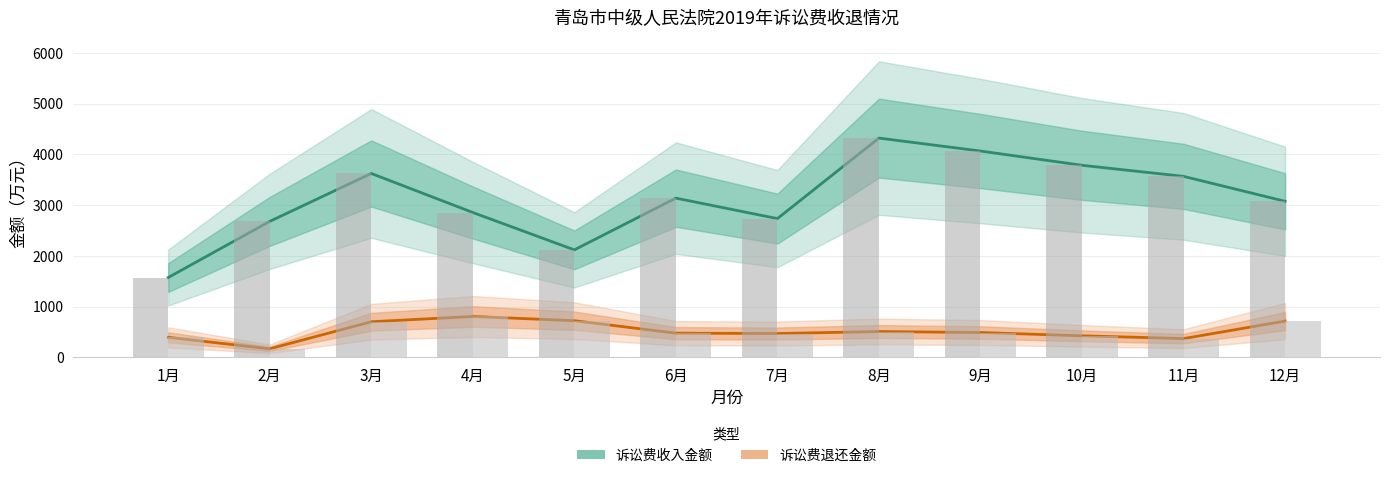

Which category has the lowest value in the 诉讼费退还金额 series?

2月